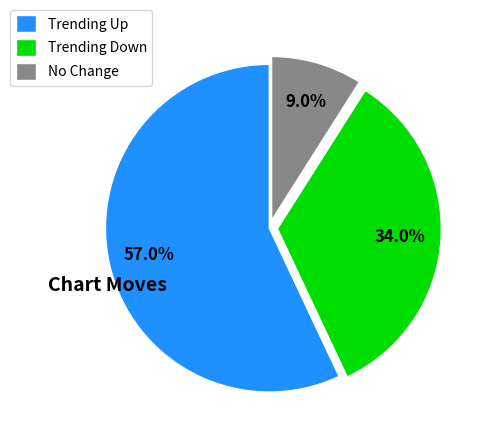

Is the sum of No Change and Trending Down greater than half?

No